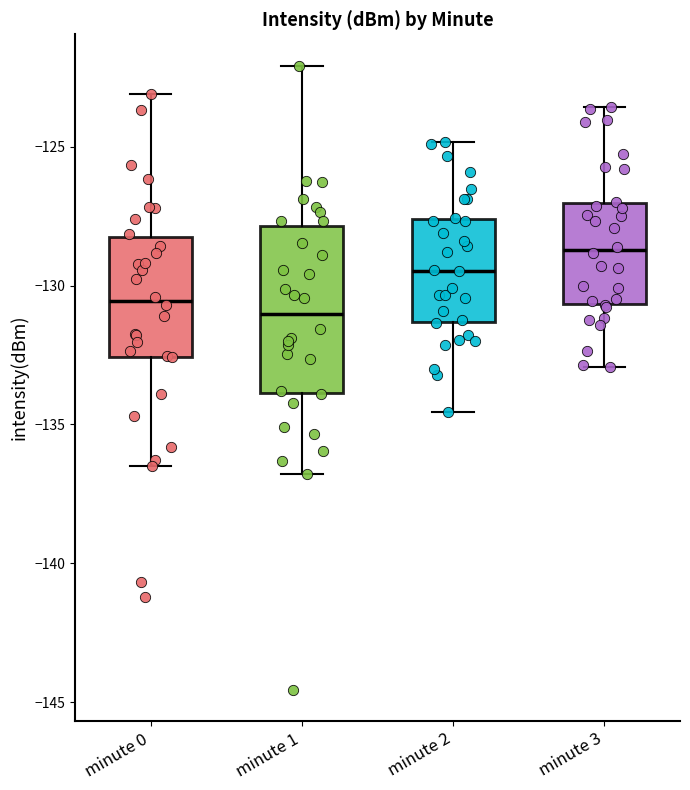

Reading left to right, read every box against the y-axis: the position of its median line, the range the box covers, and the ends of its whiskers. The values are not printed on the chart, so give them approximately, as read against the axis.

minute 0: median -130.5, box -132.5 to -128.5, whiskers -136.5 to -123.0
minute 1: median -131.0, box -134.0 to -128.0, whiskers -137.0 to -122.0
minute 2: median -129.5, box -131.5 to -127.5, whiskers -134.5 to -125.0
minute 3: median -128.5, box -130.5 to -127.0, whiskers -133.0 to -123.5